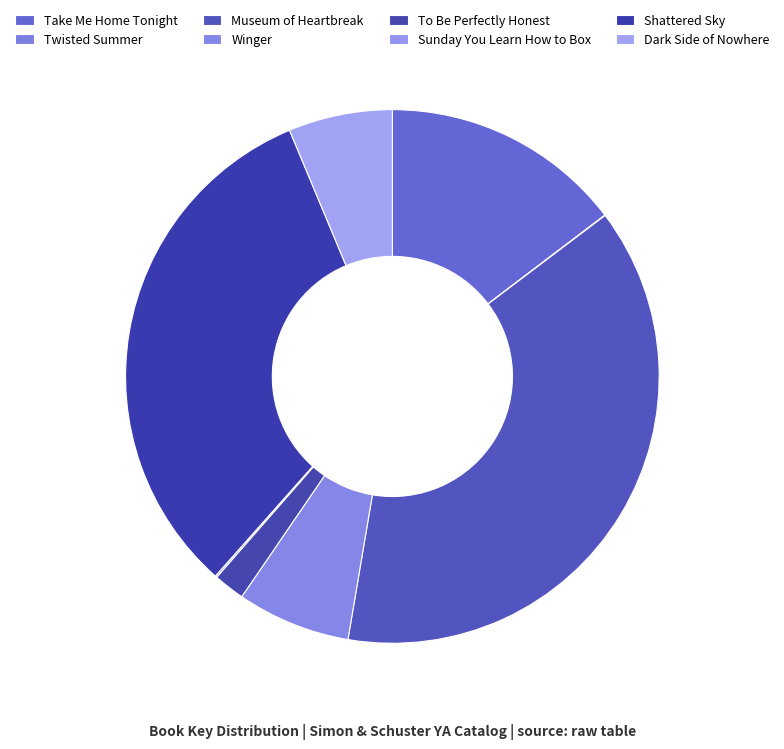

What is the smallest slice in the pie chart?

Twisted Summer